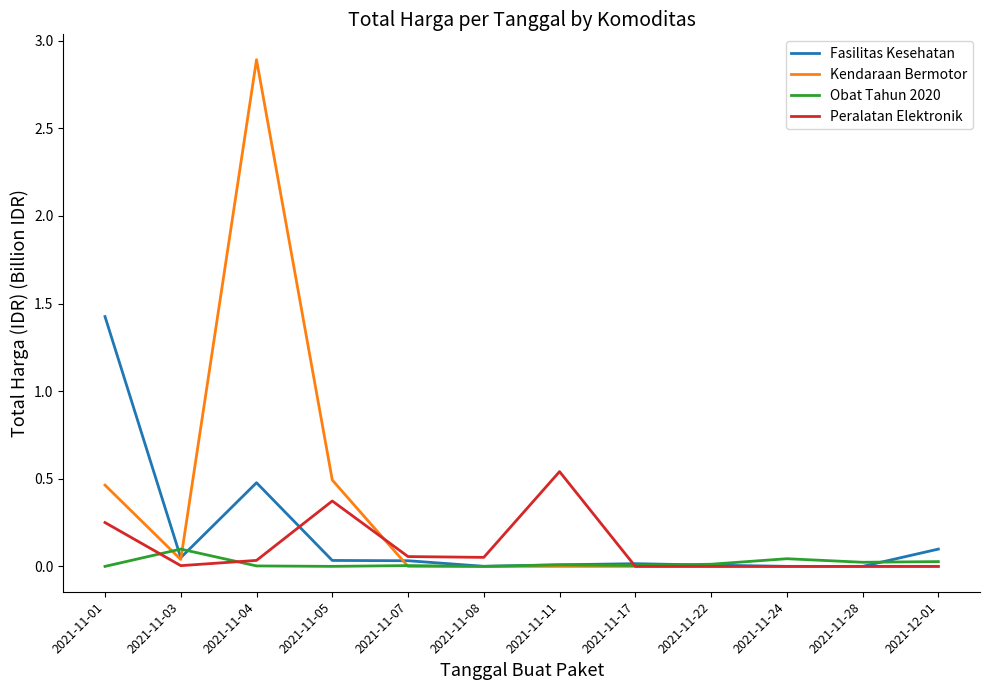

Which series has the widest spread of values?

Kendaraan Bermotor